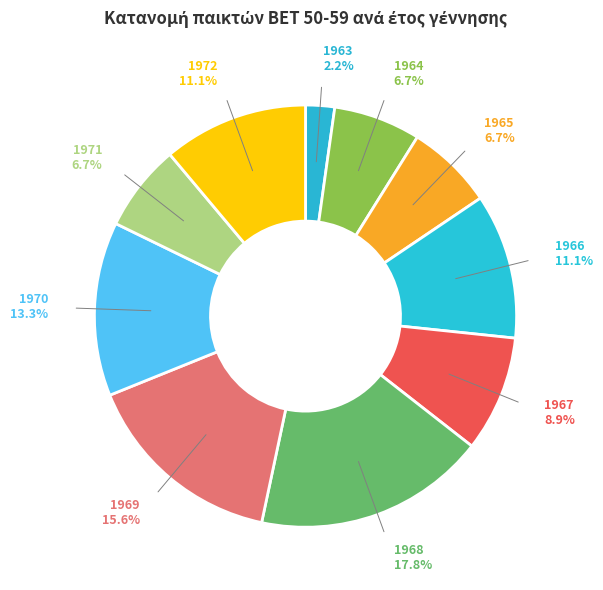

Count the number of slices in the pie.

10